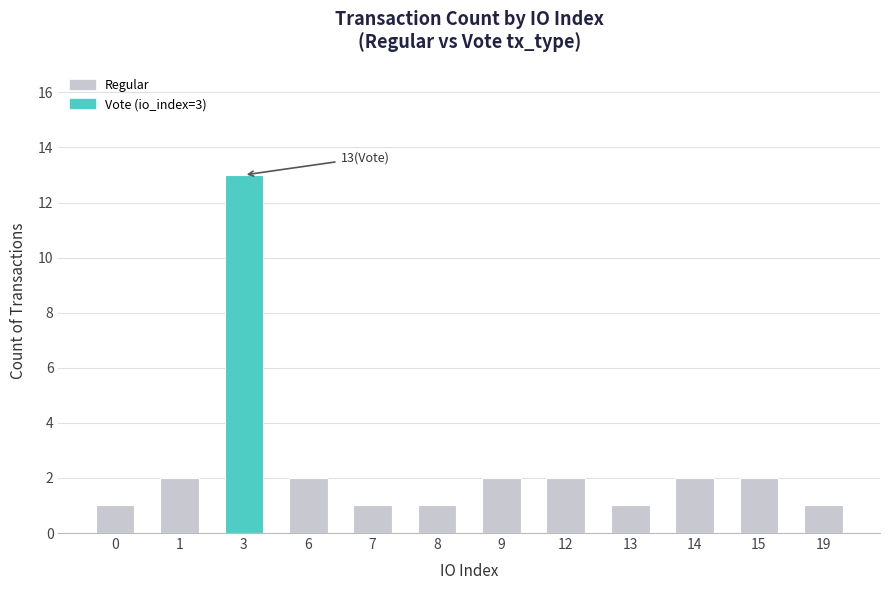

What is the ratio of the value at 14 to the value at 9?

1.0